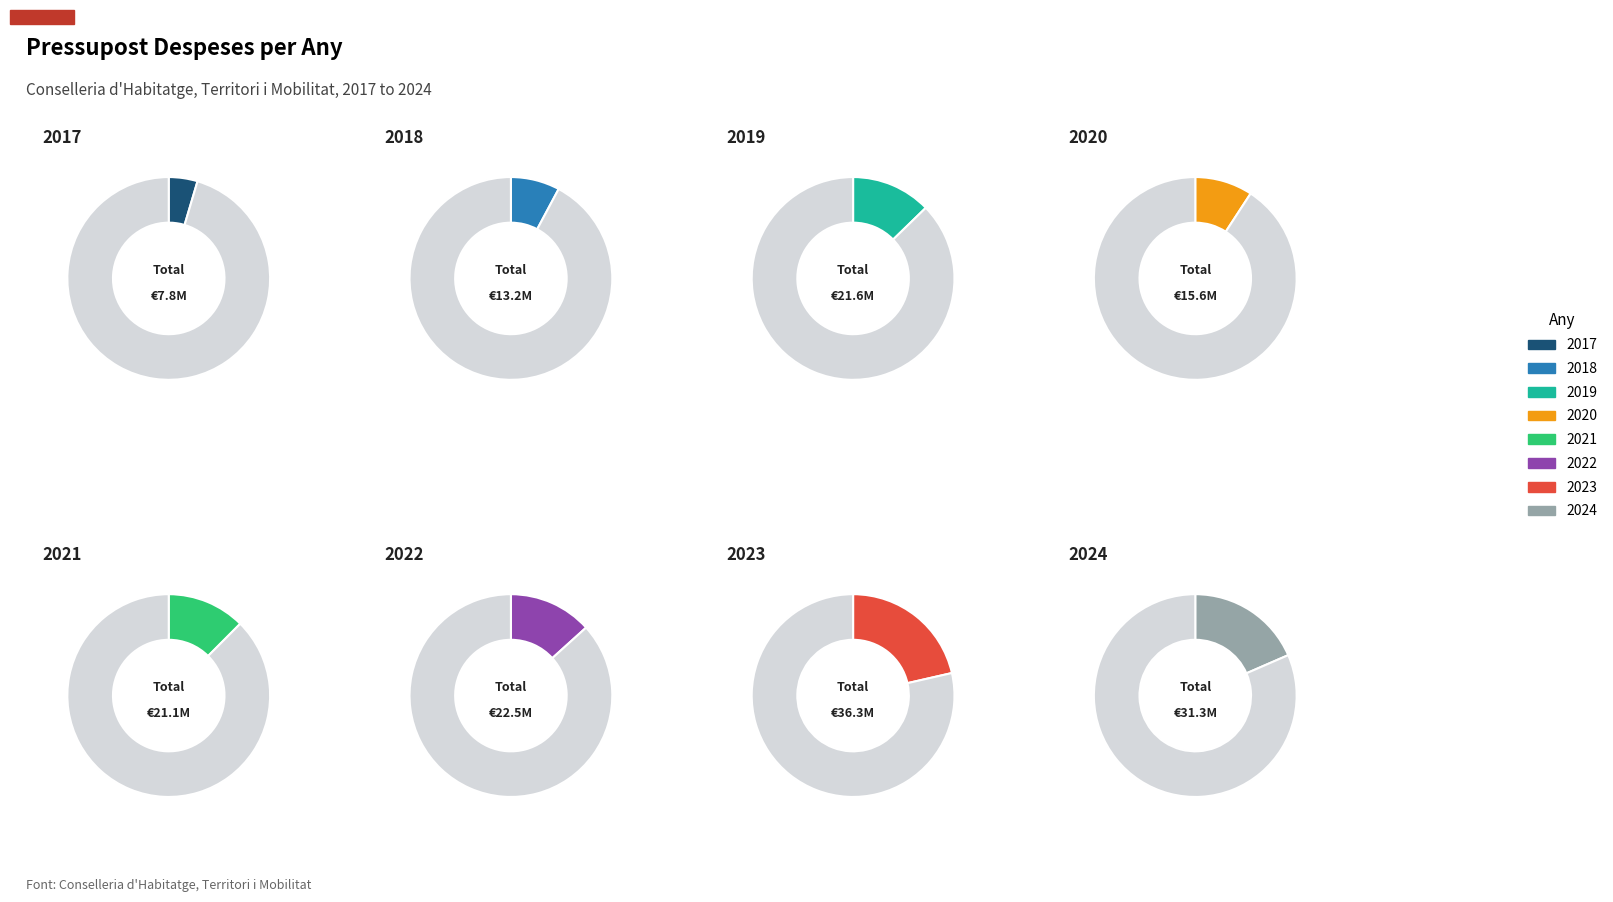

Which slice is the smallest?

2017